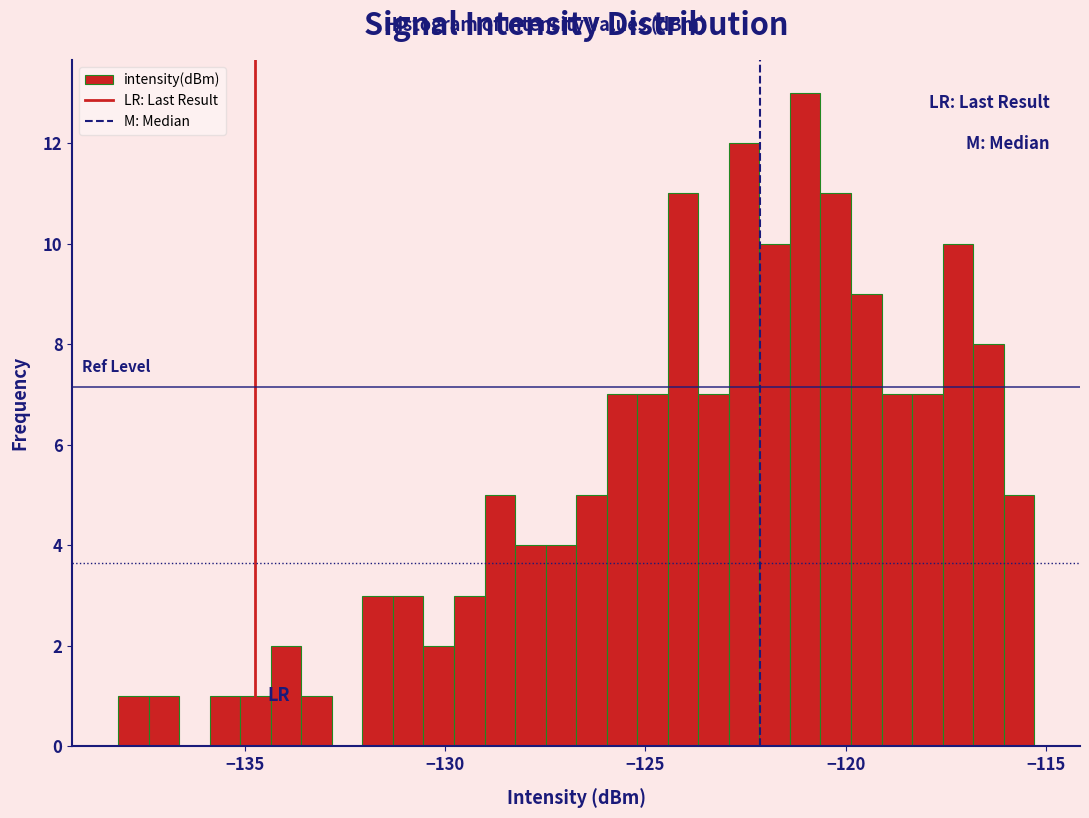

Around what value on the x-axis is the tallest bar? Give the approximate position of its centre, as read against the axis.

-121.0